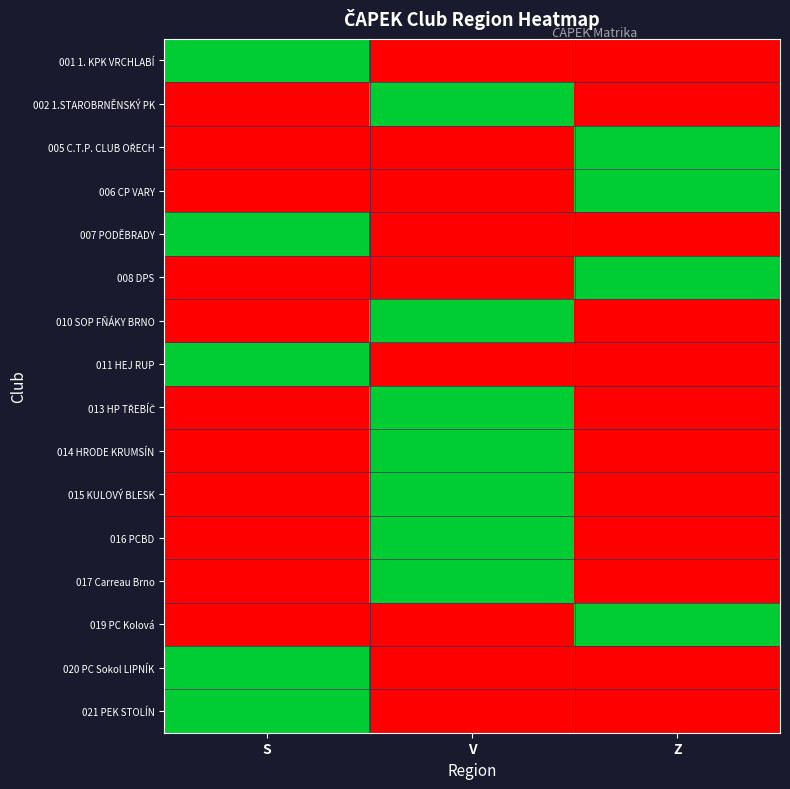

At which category is the sum across all series the highest?

V